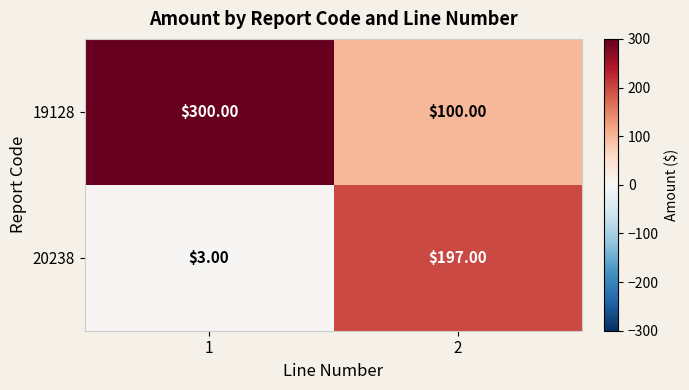

What is the average value of the 19128 series?

200